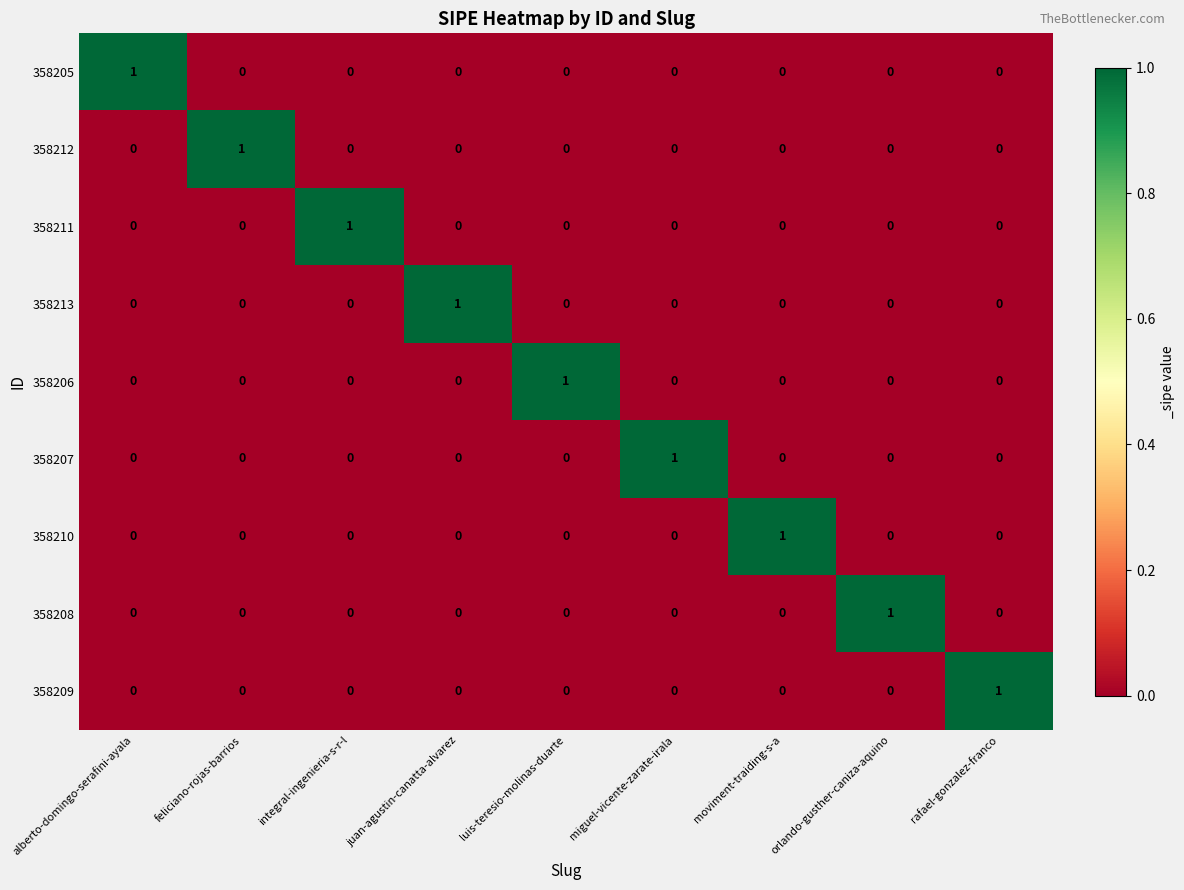

Is the value of 358213 at juan-agustin-canatta-alvarez greater than the value of 358211 at feliciano-rojas-barrios?

Yes